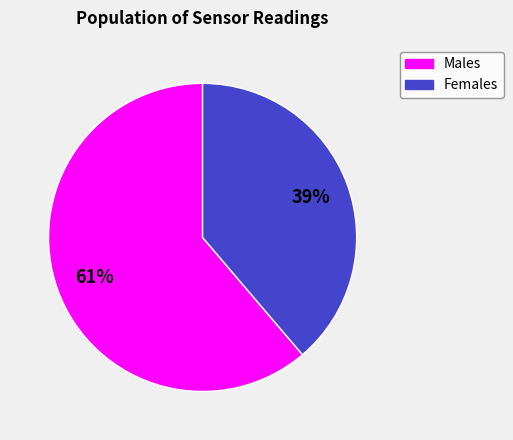

Count the number of slices in the pie.

2